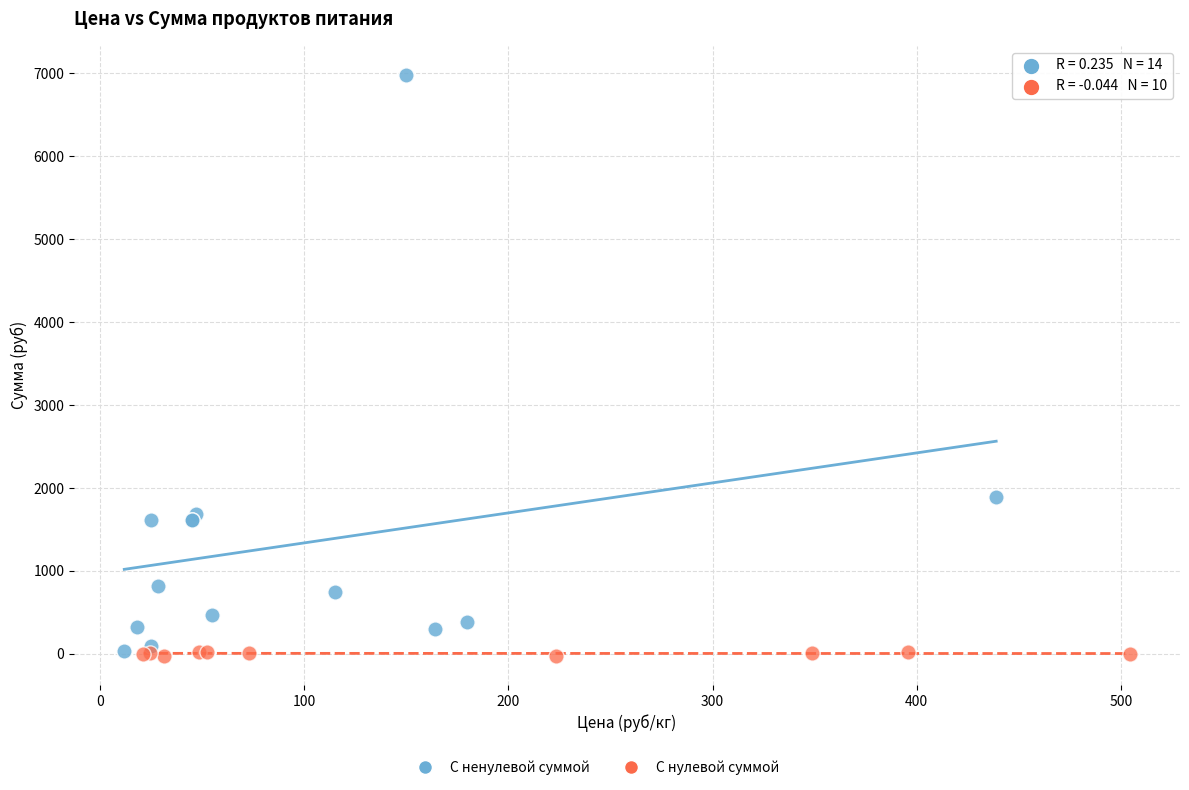

Which series has the largest Y range (max minus min)?

С ненулевой суммой